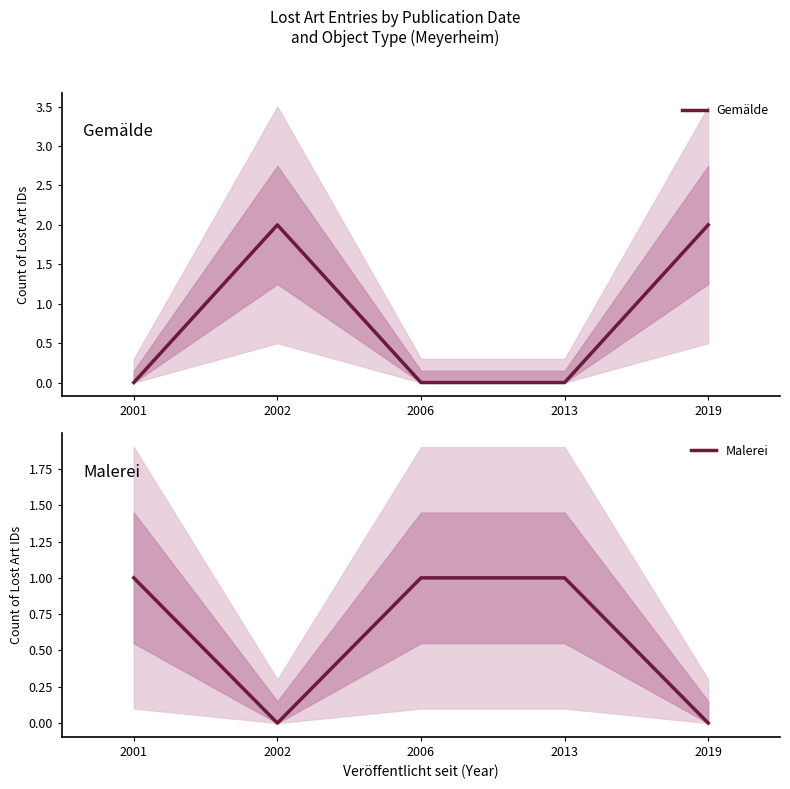

True or false: Malerei has a value of 0 at 2002.

True